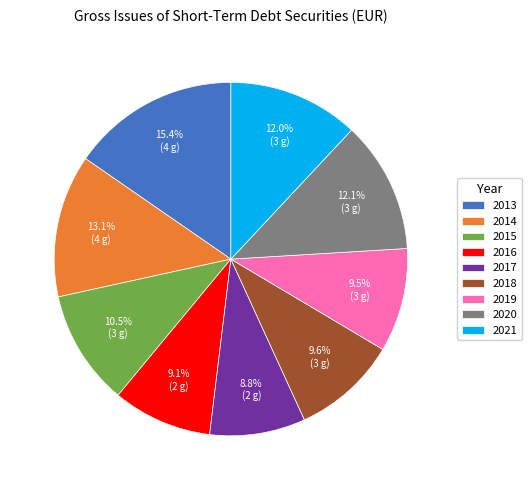

Combined, do 2013 and 2016 account for over 50%?

No